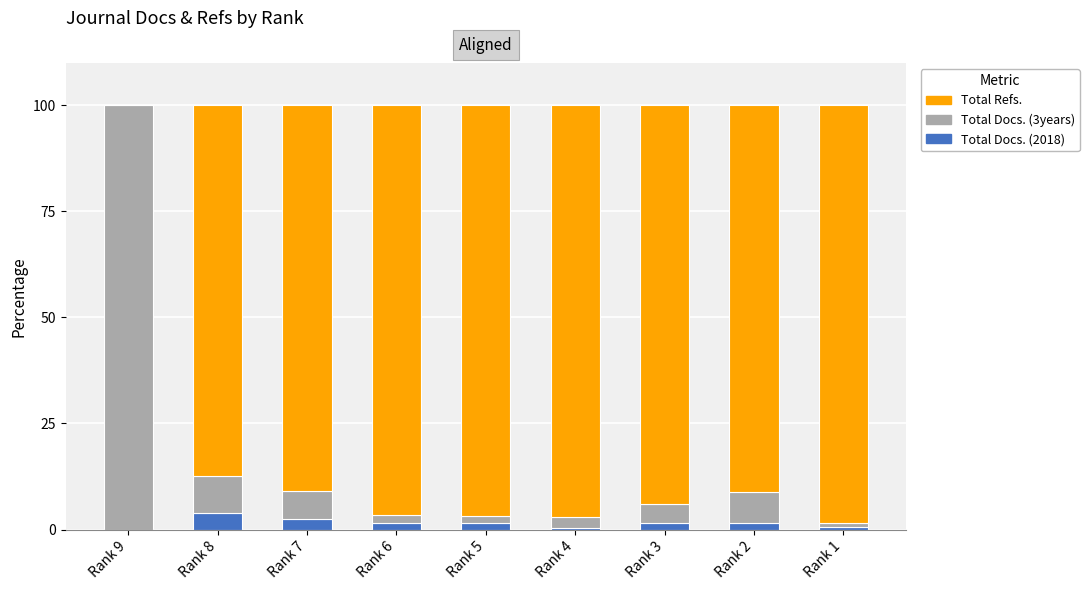

Does the chart contain stacked bars?

Yes